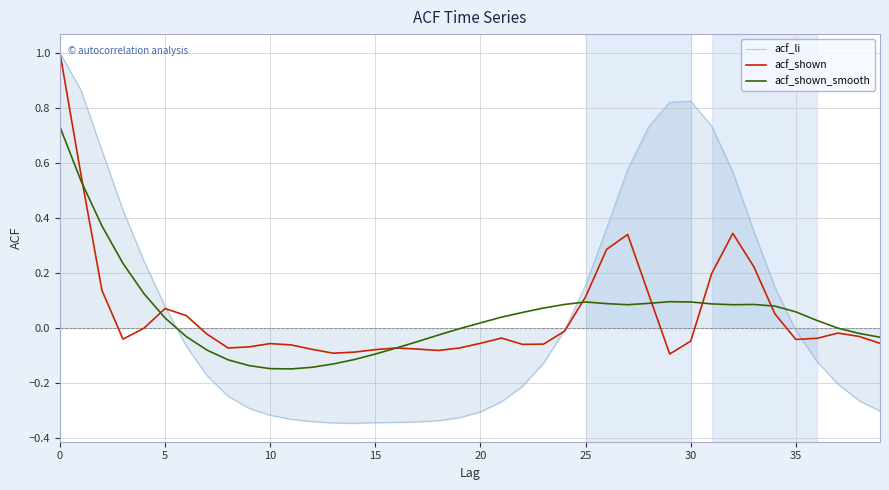

In acf_shown_smooth, how many points are higher than both neighbors (excluding endpoints)?

3